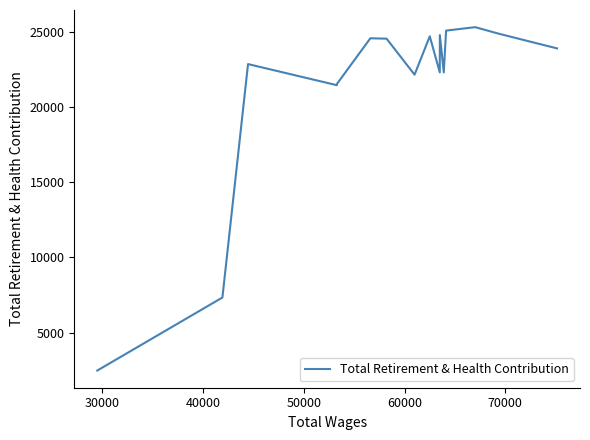

What is the greatest value displayed?

25327